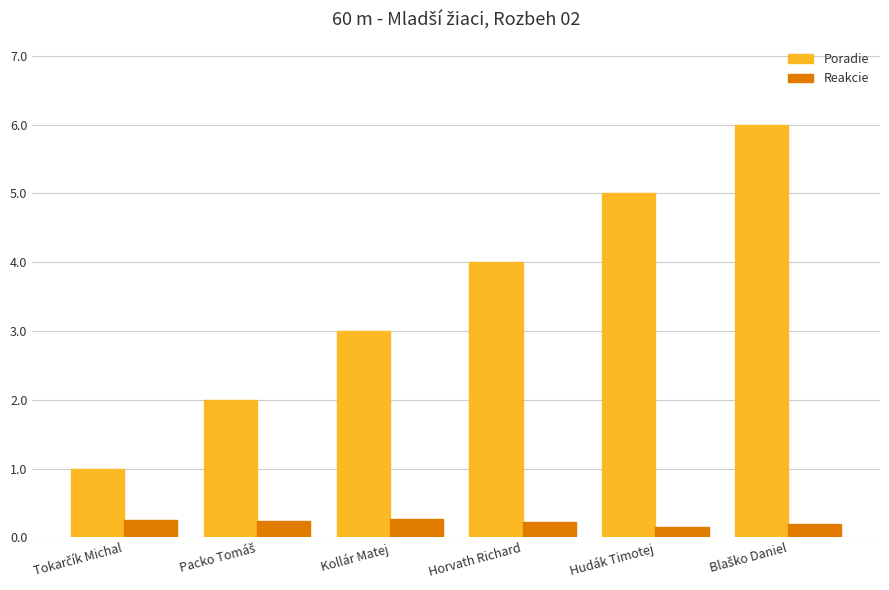

Rank the series at Hudák Timotej from highest to lowest value.

Poradie, Reakcie